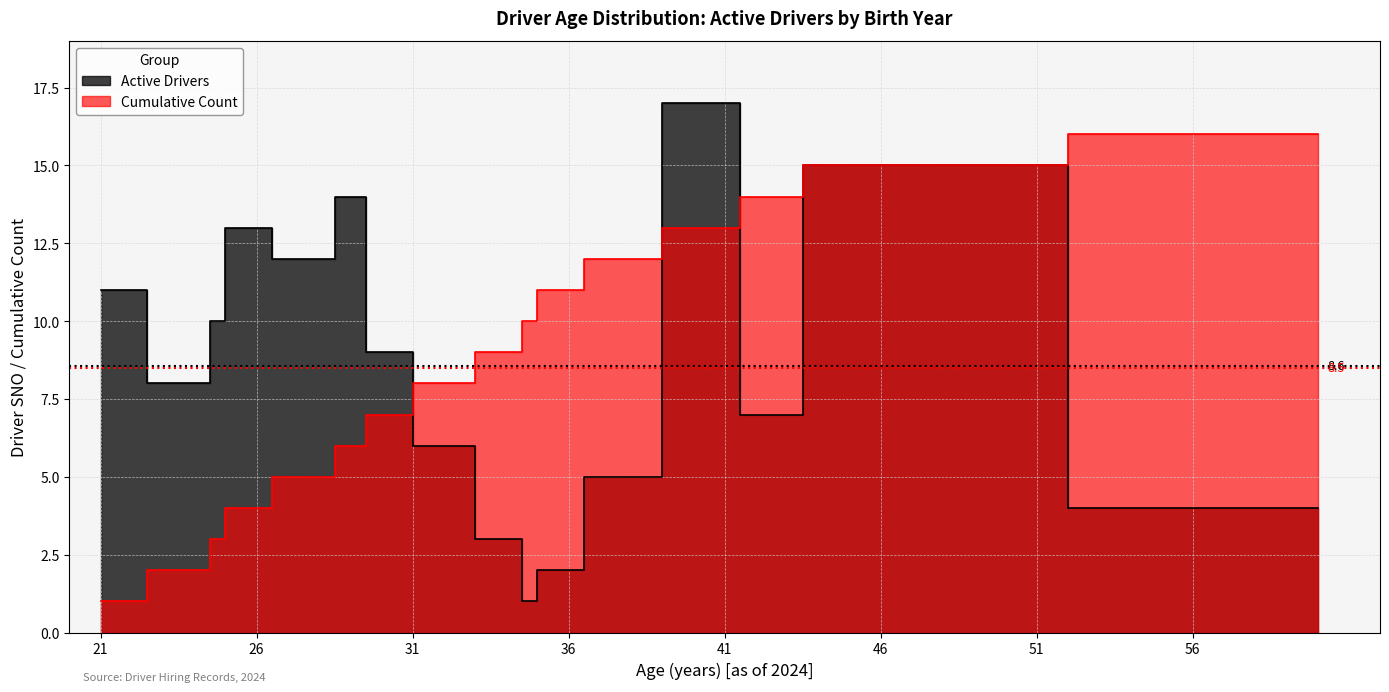

What is the difference between the maximum and minimum values?

15